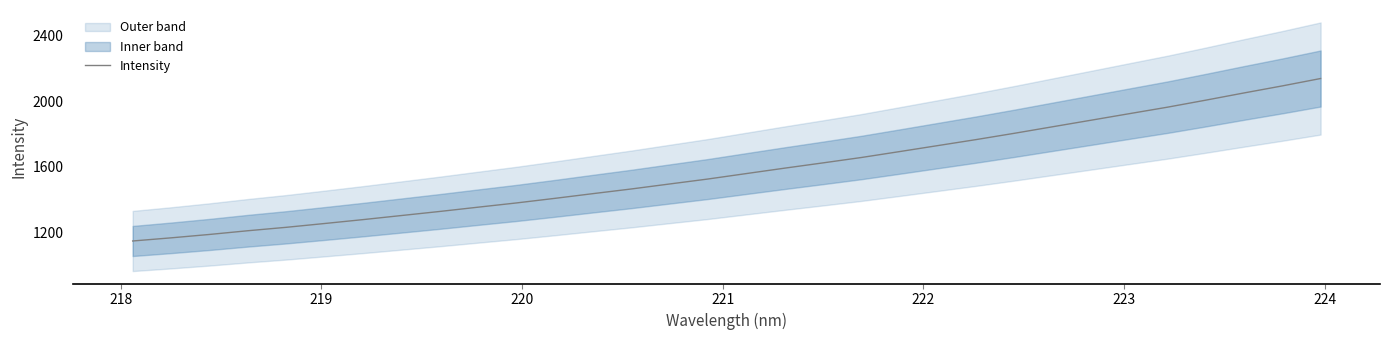

What is the minimum value for Intensity?

1148.1